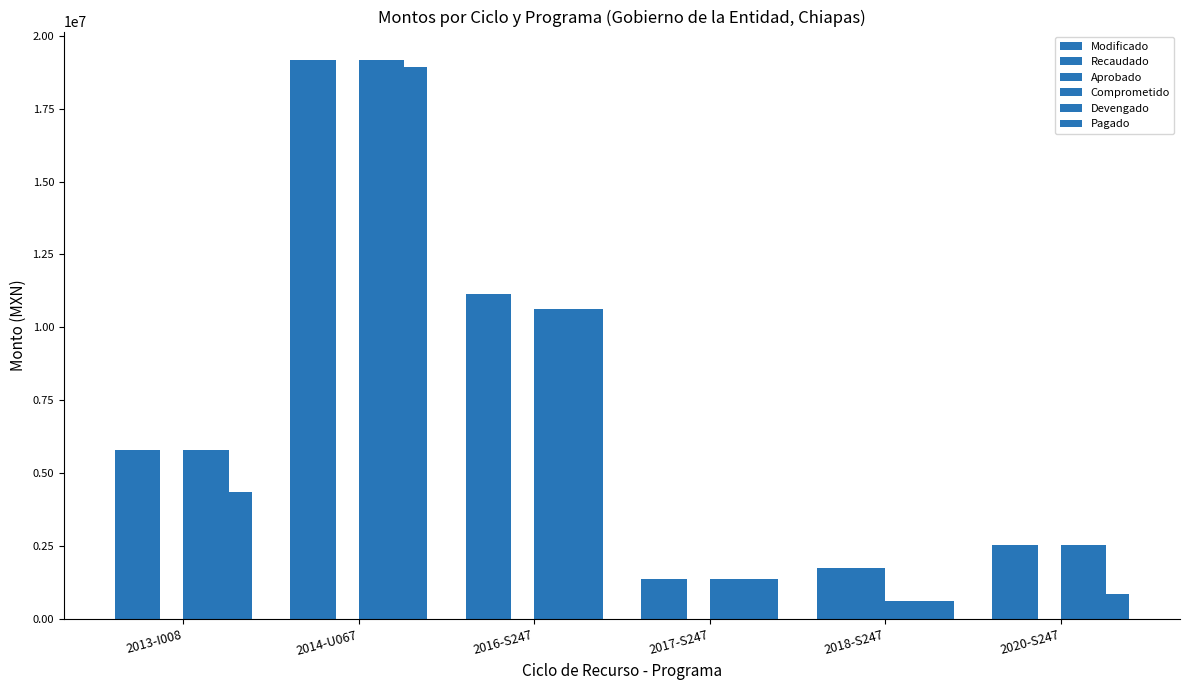

Are the bars grouped side by side (vs. stacked)?

Yes